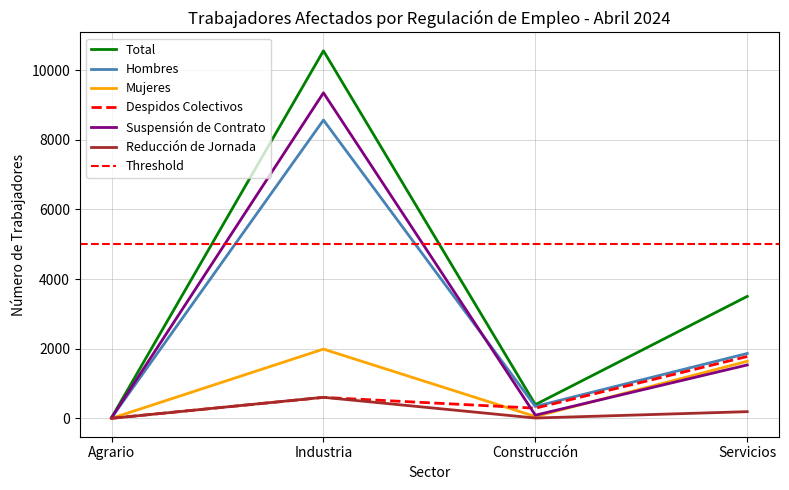

At which label does Reducción de Jornada first exceed 193?

Industria